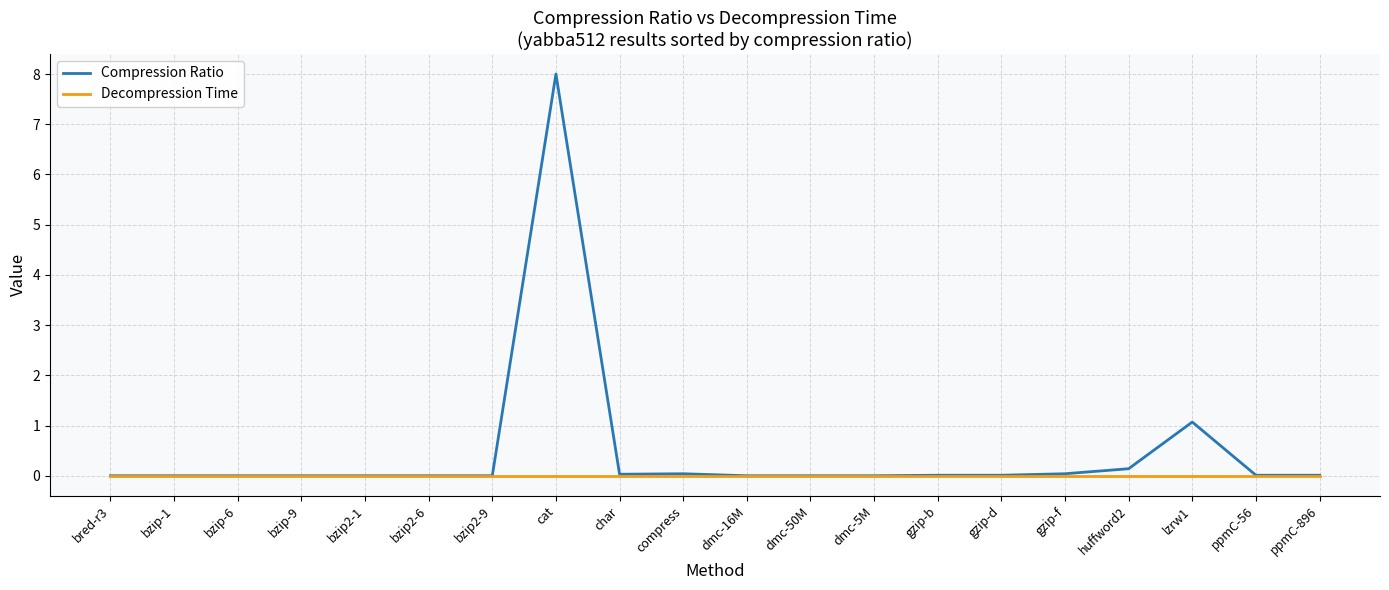

At which category does the chart reach its peak across all series?

cat